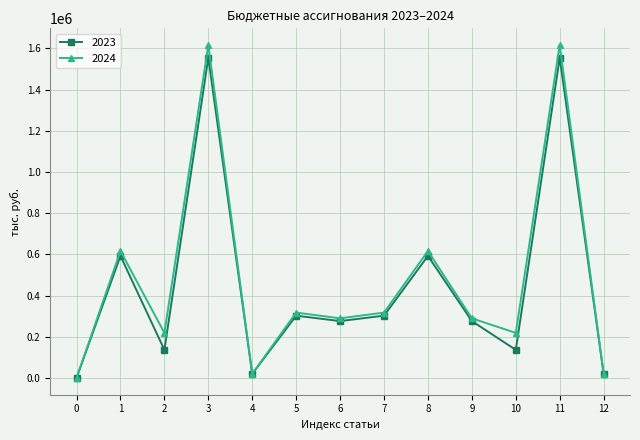

True or false: 2023 has more than 0 points higher than both neighbors.

True